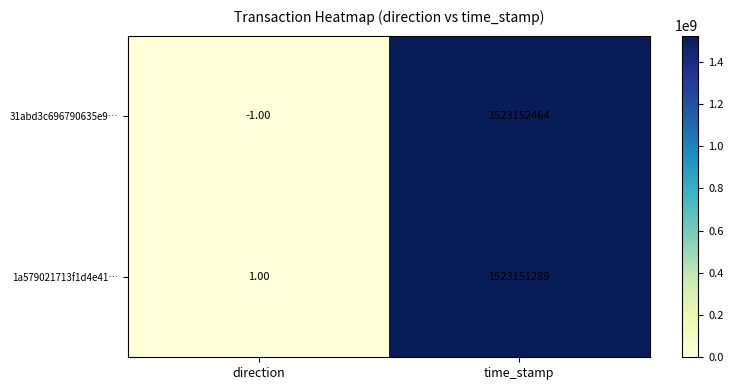

At direction, list the series in order from smallest to largest.

31abd3c696790635e9…, 1a579021713f1d4e41…